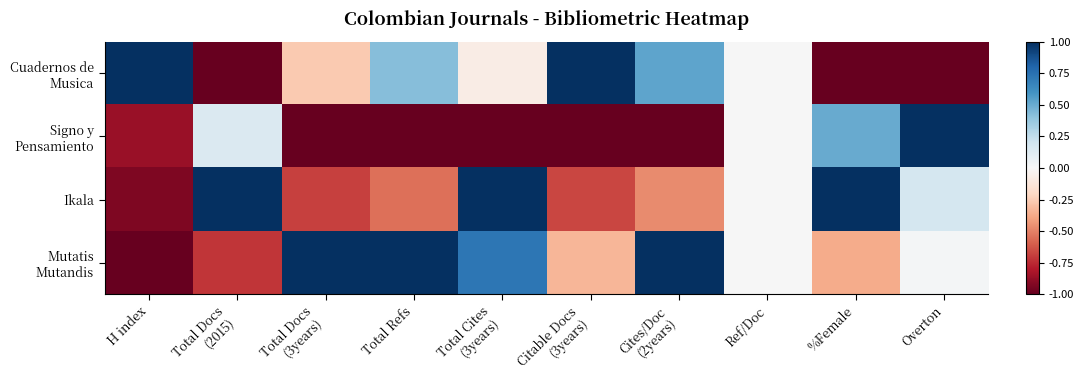

Which series changed the most between Total Docs (3years) and Cites/Doc (2years)?

Cuadernos de Musica